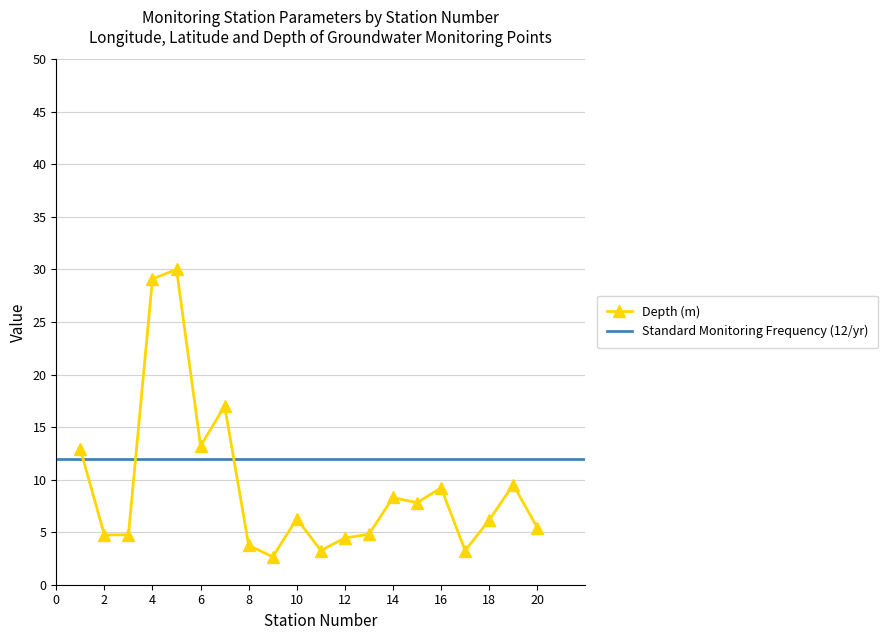

Is it true that Depth (m) equals 6.5 at 12?

False